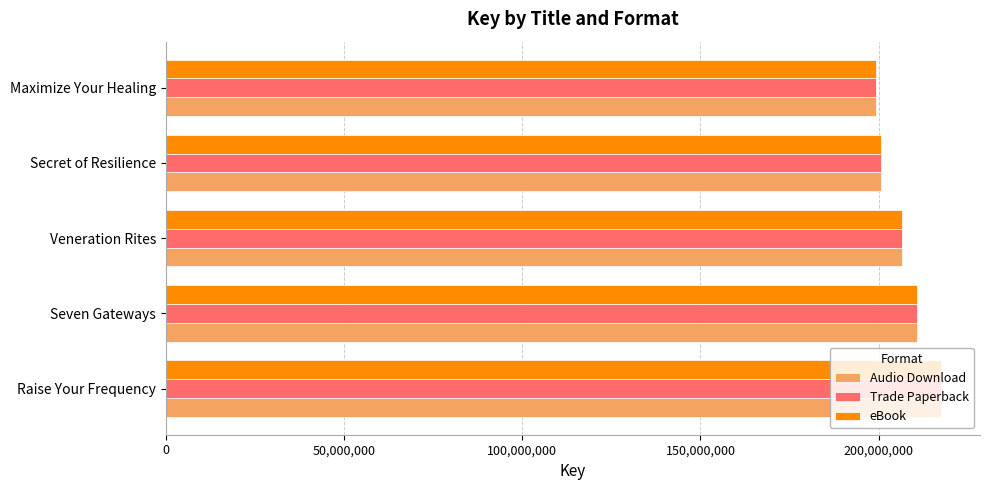

What is the difference between the second highest and minimum values in the Trade Paperback series?

11313009